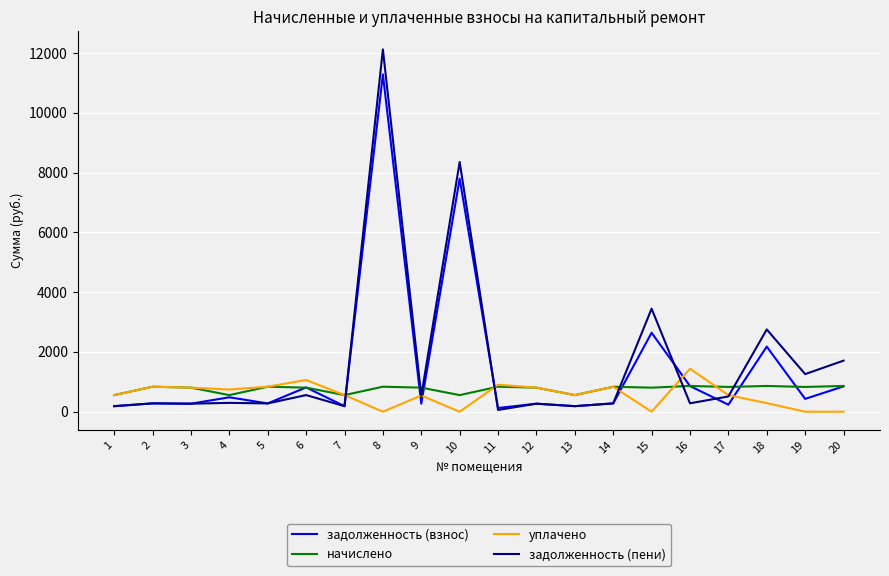

What is the greatest value displayed?

12123.6